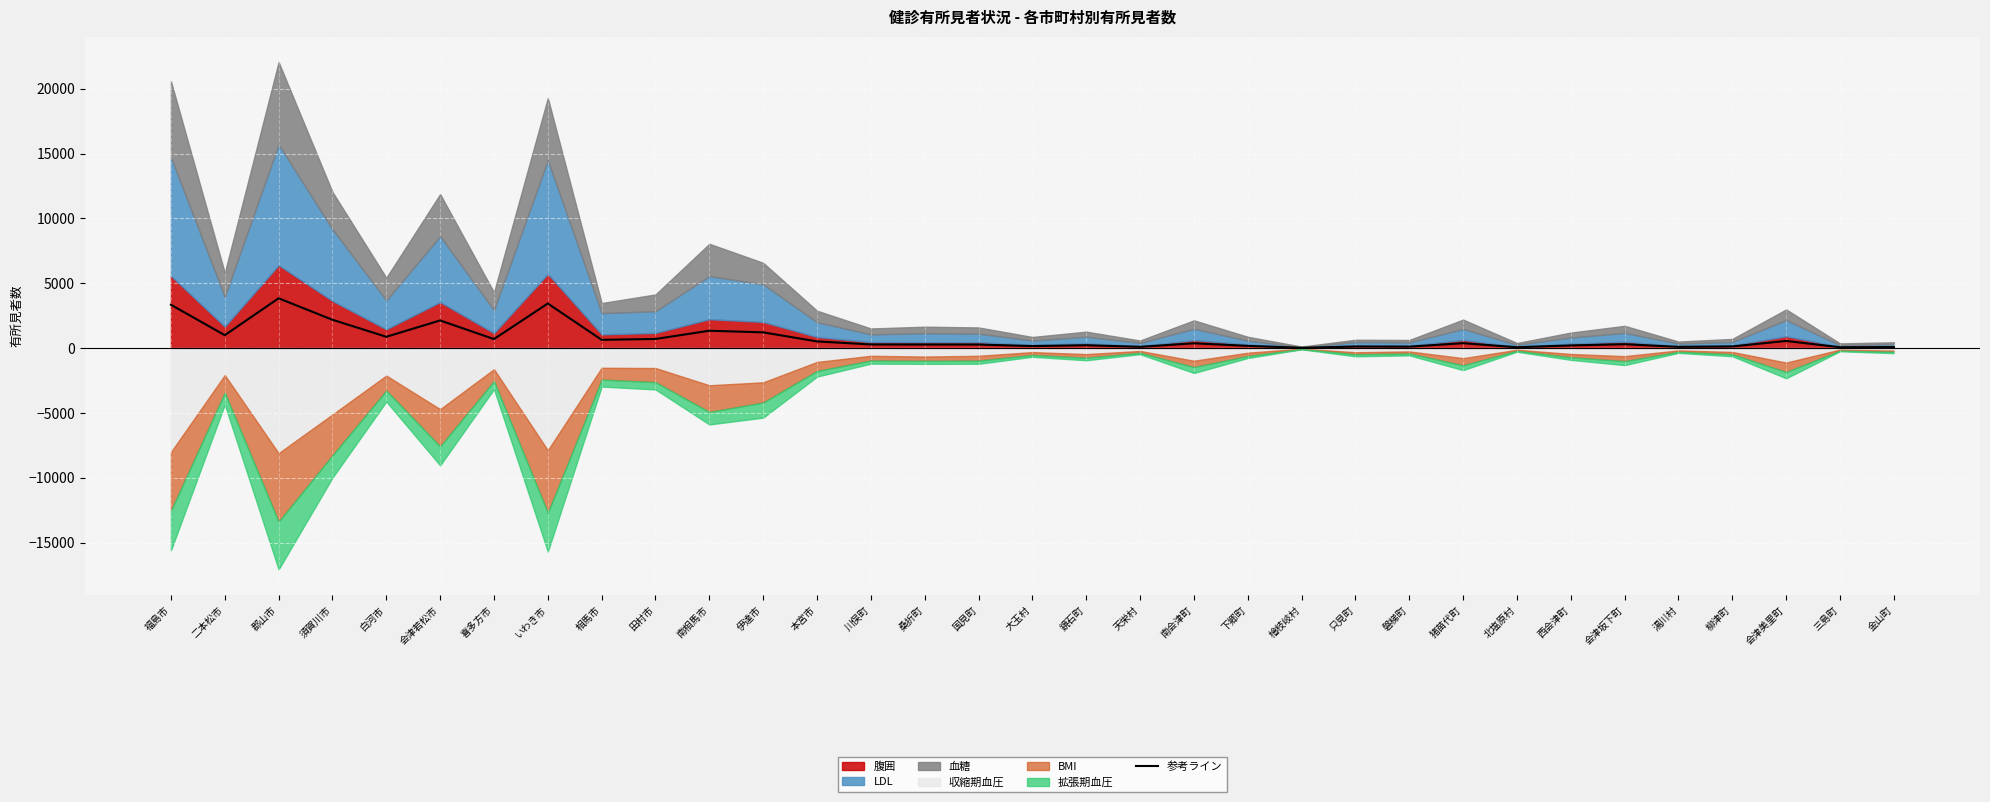

What is the sum of the values at 磐梯町 and 猪苗代町?

480.6